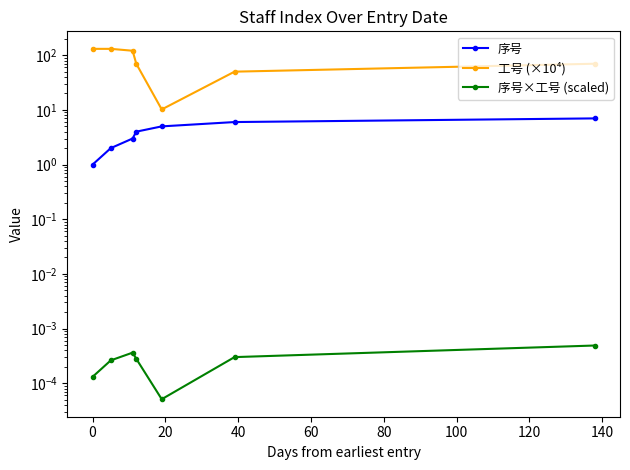

Reading left to right, what are all the values shown in this chart?

序号: 1.0	2.0	3.0	4.0	5.0	6.0	7.0
工号 (×10⁴): 131.0	131.0	121.0	70.0	10.2	50.1	70.0
序号×工号 (scaled): 0.0	0.0	0.0	0.0	0.0	0.0	0.0